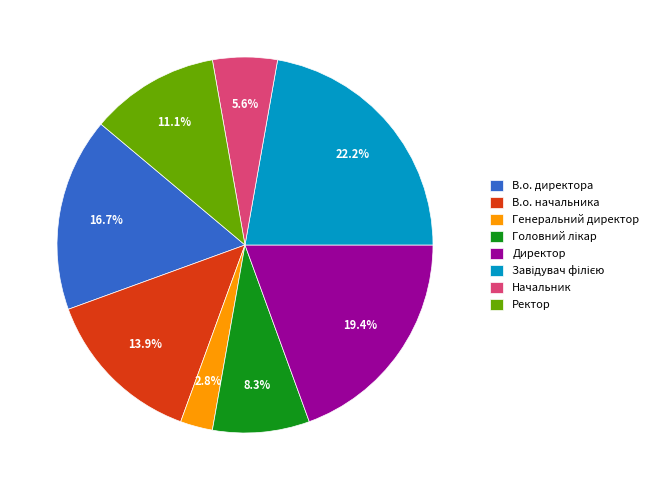

How much of the chart is everything except В.о. директора?

83.3%